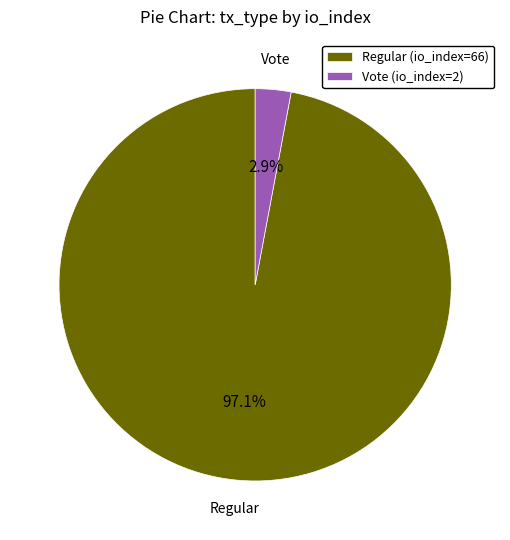

Combined, what portion of the pie is Regular (io_index=66) and Vote (io_index=2)?

100.0%